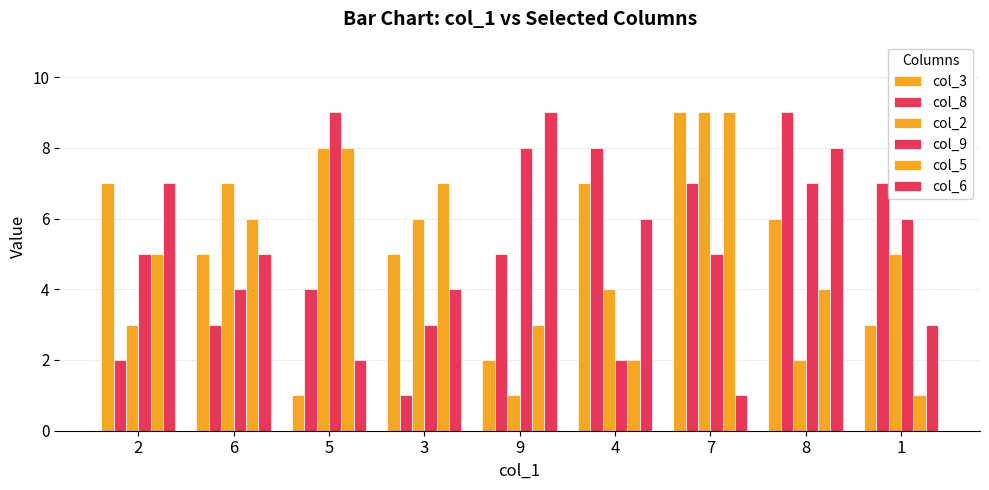

Does the chart contain any negative values?

No